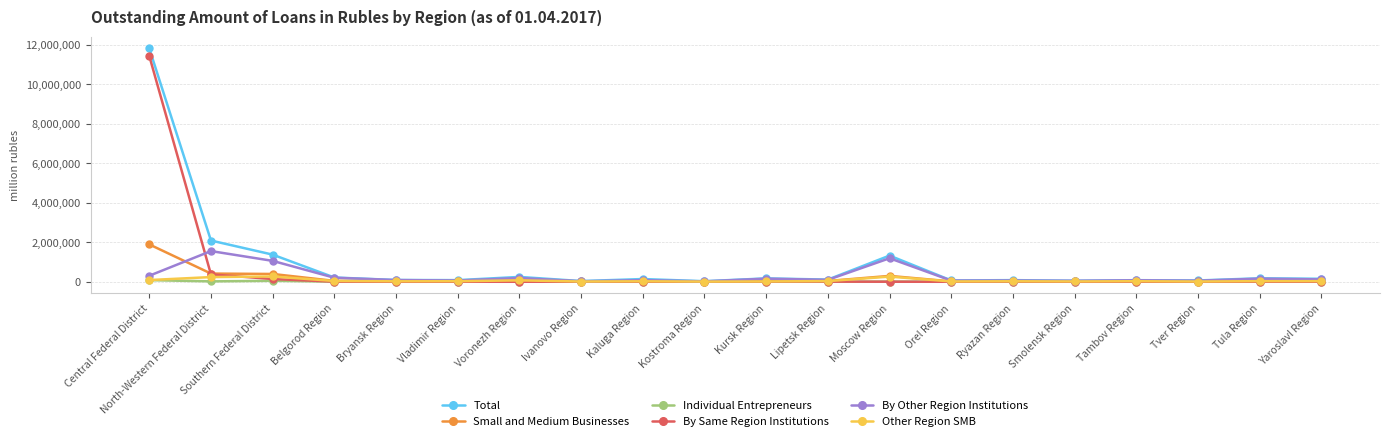

What is the maximum value shown in the chart?

11826964